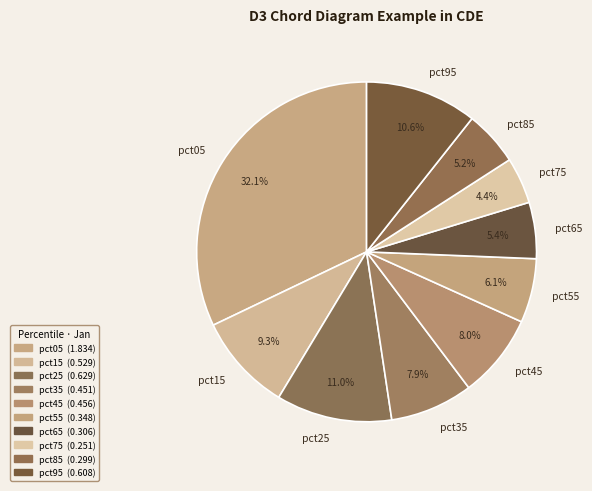

How many slices are in this pie chart?

10